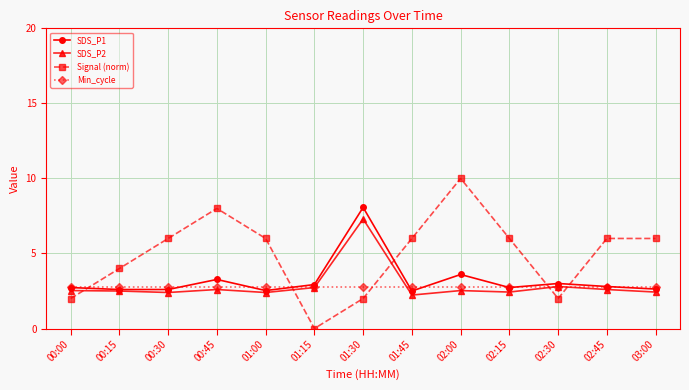

Is it true that Signal (norm) equals 6.0 at 01:45?

True